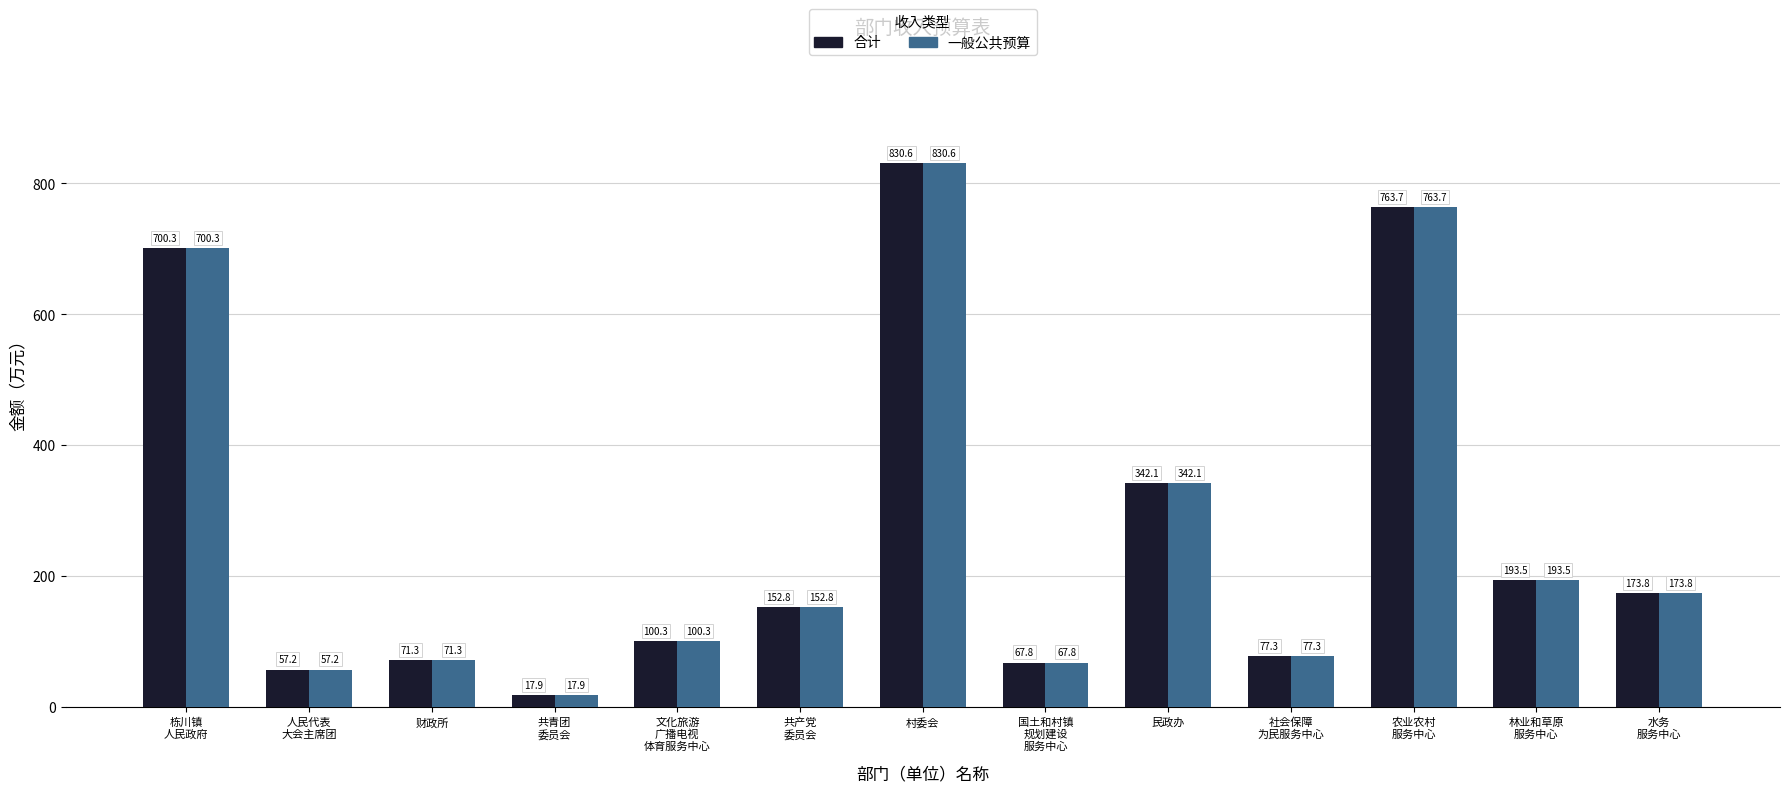

The value of 一般公共预算 at 林业和草原
服务中心 is 108.9. True or false?

False